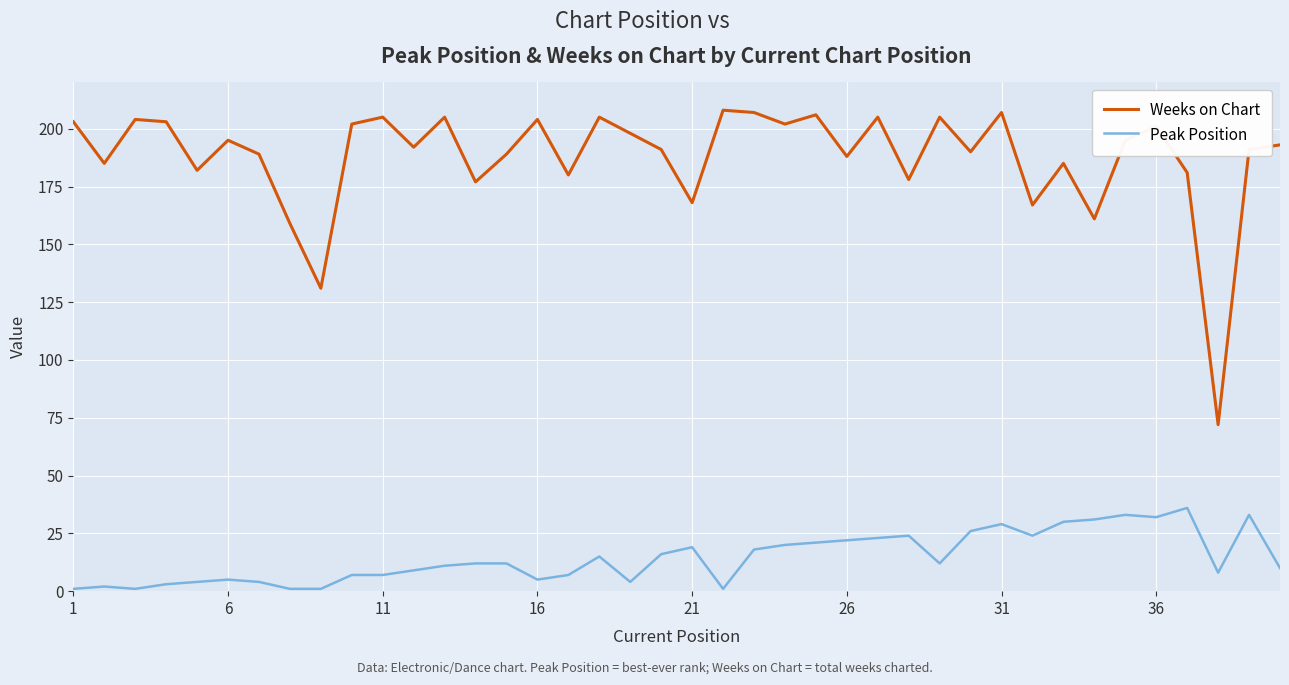

Which series has the largest total across all categories?

Weeks on Chart